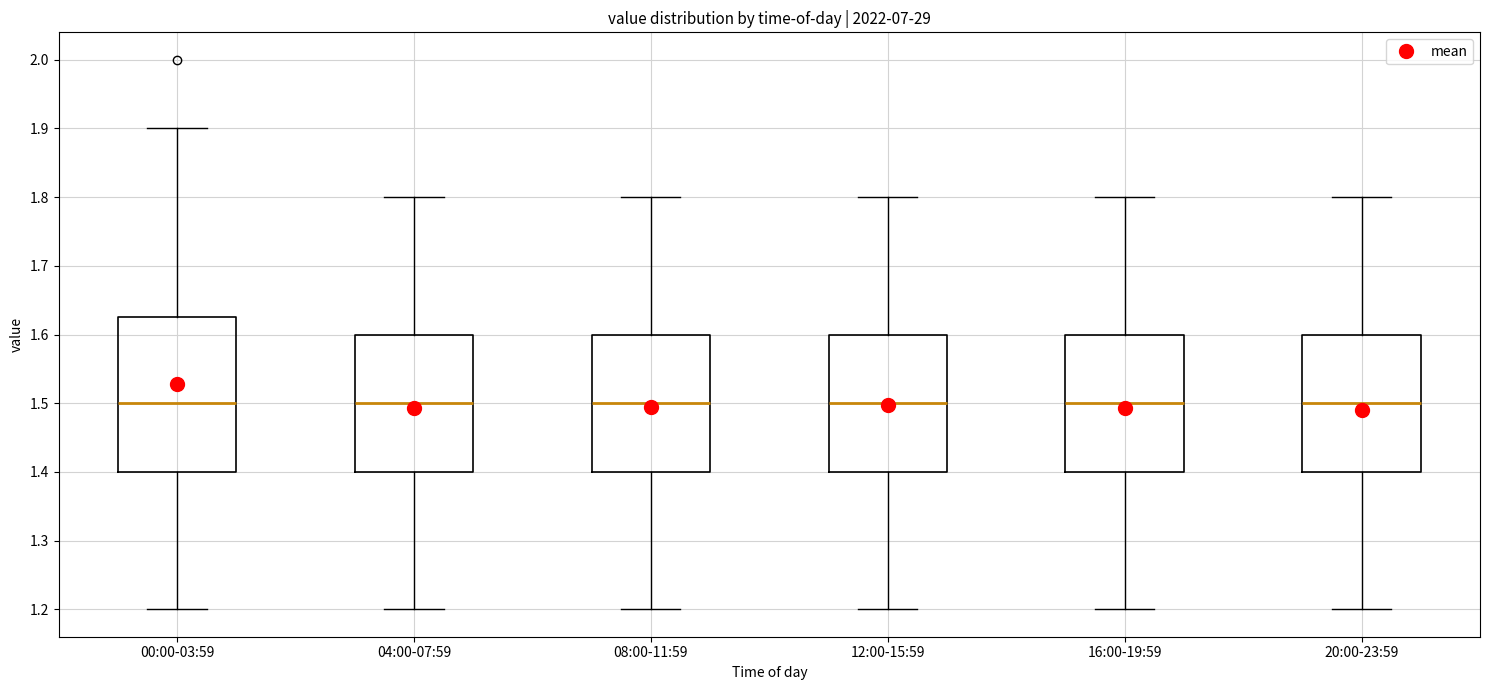

Comparing the boxes themselves (not the whiskers), which one is the tallest?

00:00-03:59